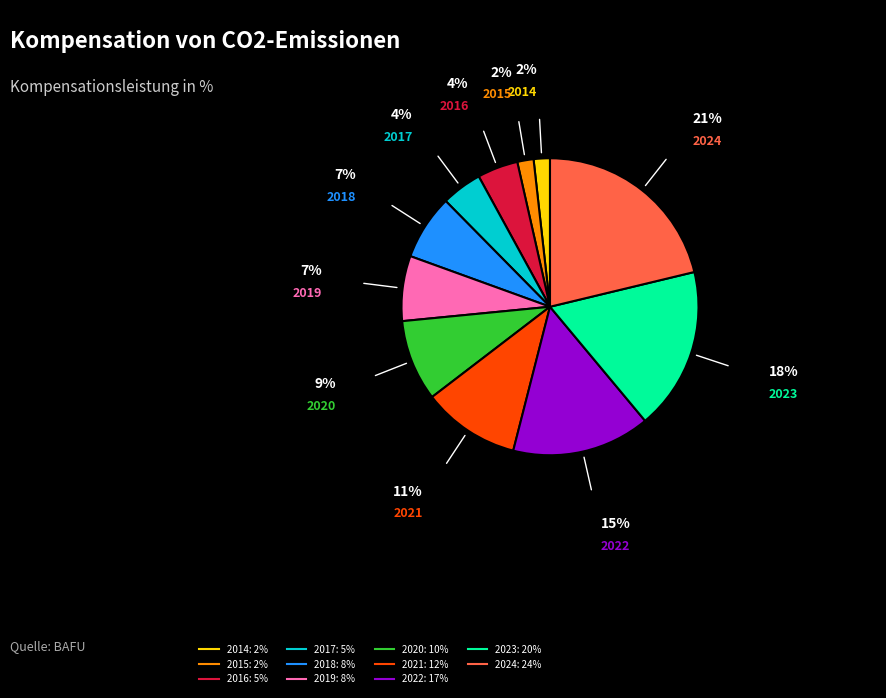

Combined, do 2015 and 2018 account for over 50%?

No